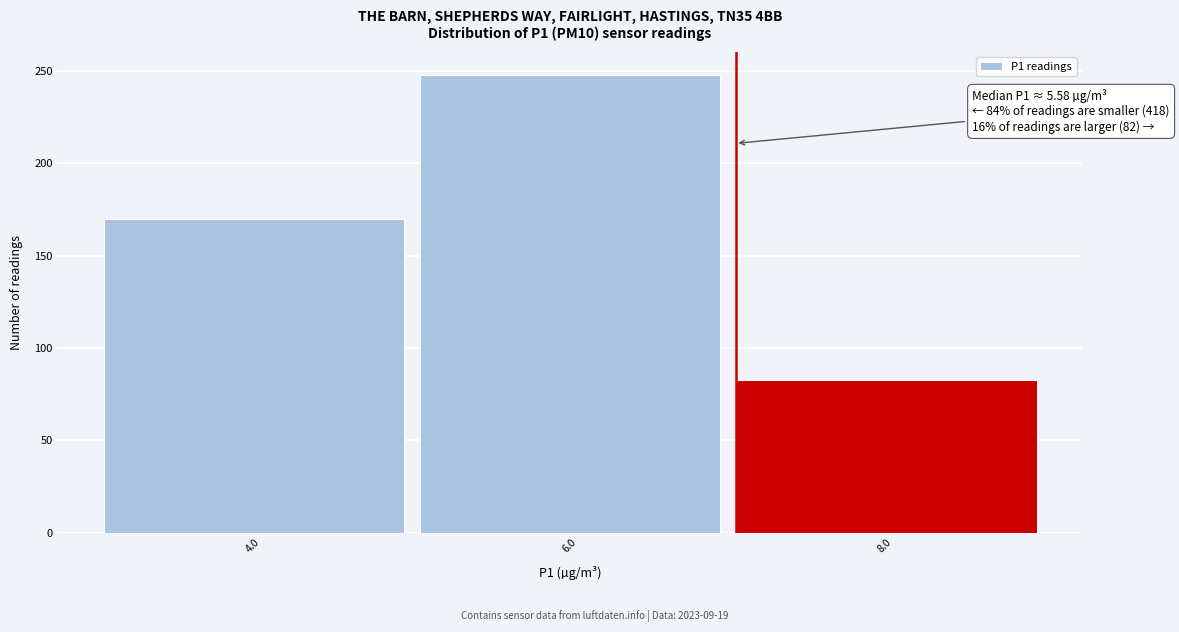

Which range on the x-axis has the tallest bar?

5 to 7